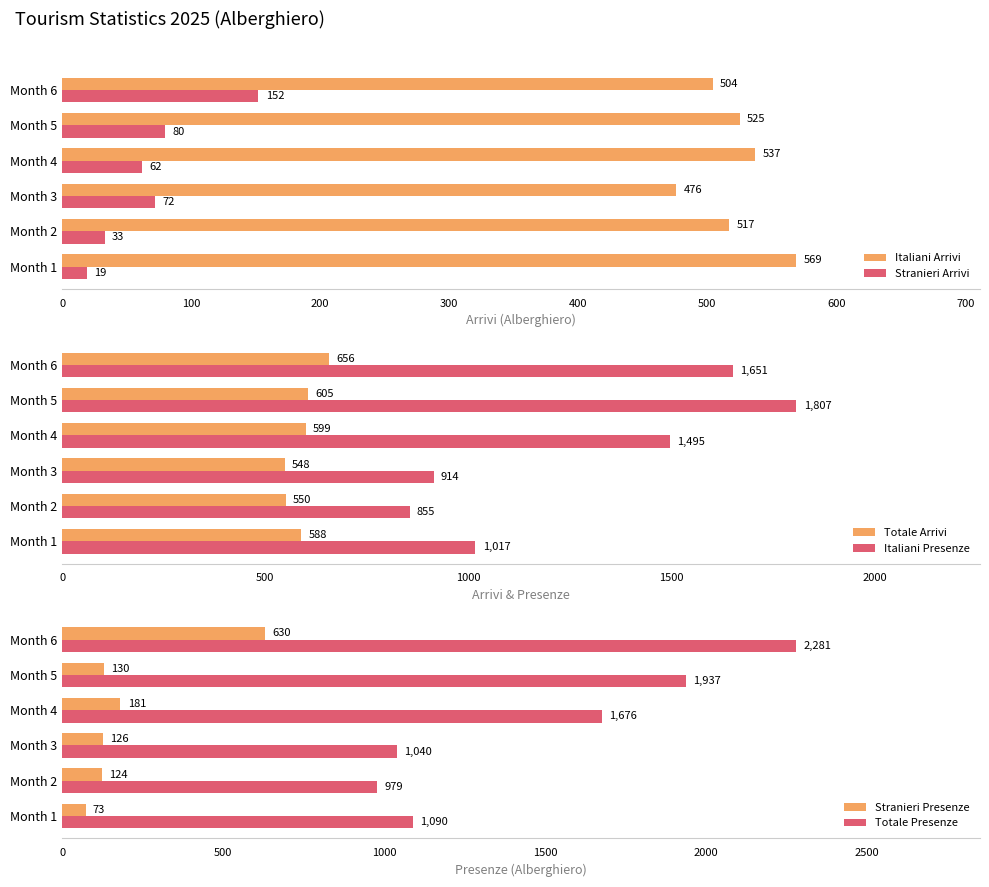

The Italiani Arrivi series shows 517 at Month 2. True or false?

True